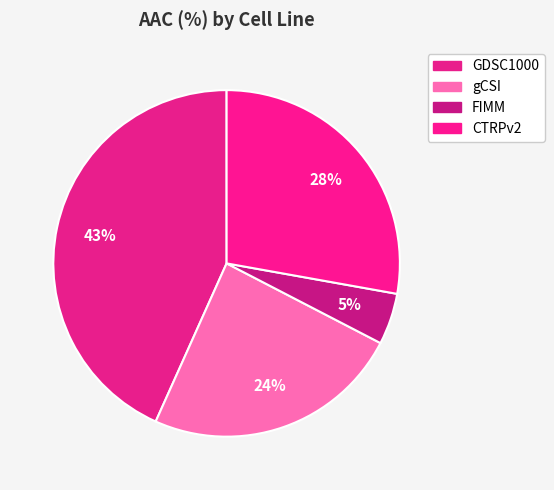

What is the ratio of the value at GDSC1000 to the value at gCSI?

1.8